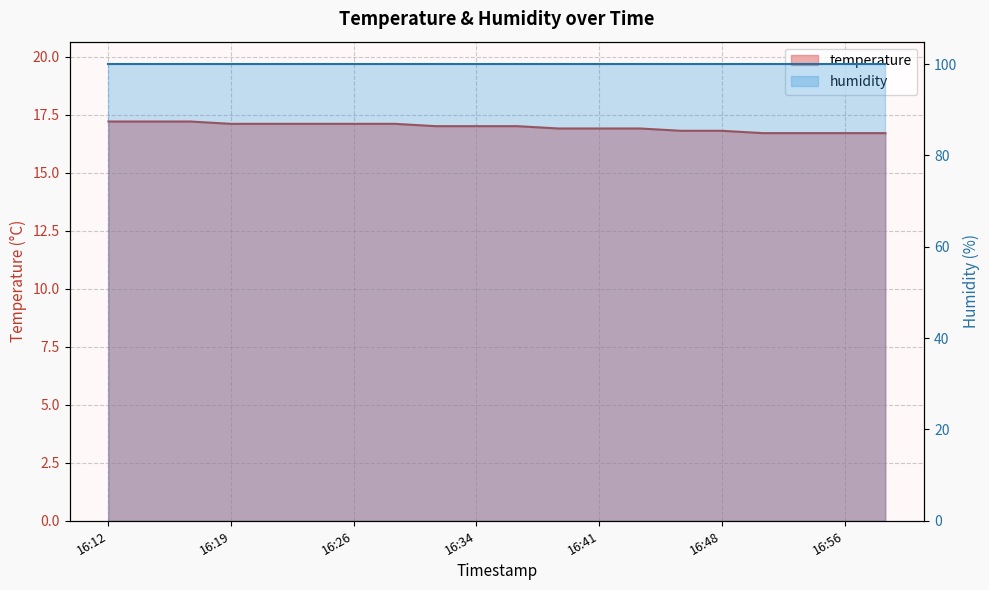

Reading left to right, list all the values displayed in this chart.

16:12=17.2	16:14=17.2	16:16=17.2	16:19=17.1	16:21=17.1	16:24=17.1	16:26=17.1	16:29=17.1	16:31=17.0	16:34=17.0	16:36=17.0	16:38=16.9	16:41=16.9	16:43=16.9	16:46=16.8	16:48=16.8	16:51=16.7	16:53=16.7	16:56=16.7	16:58=16.7